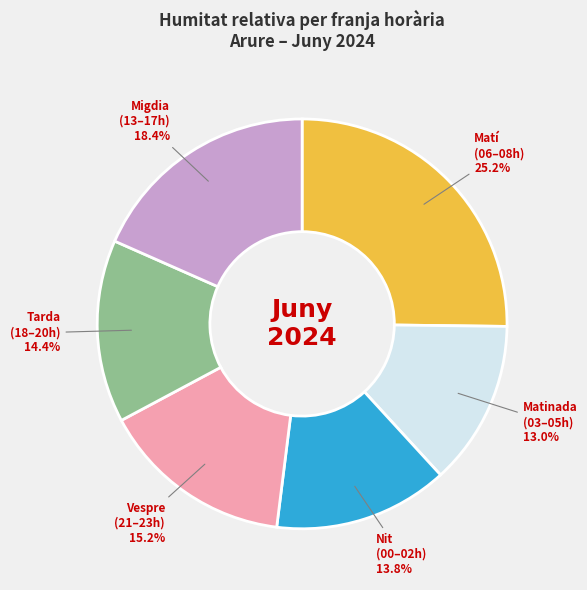

Is there any slice that represents more than half of the pie?

No